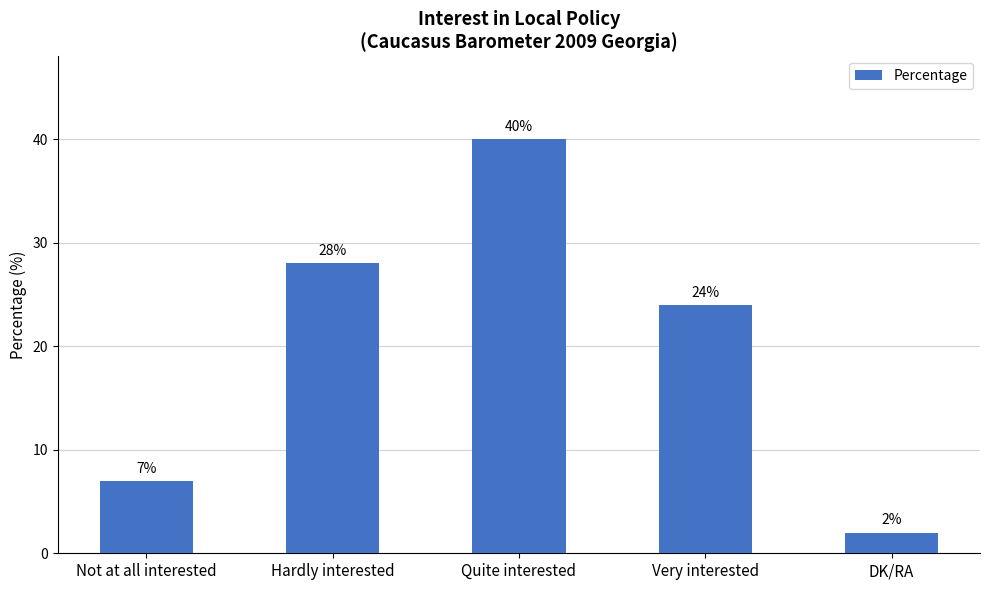

What is the value of the 1st bar from the left?

7